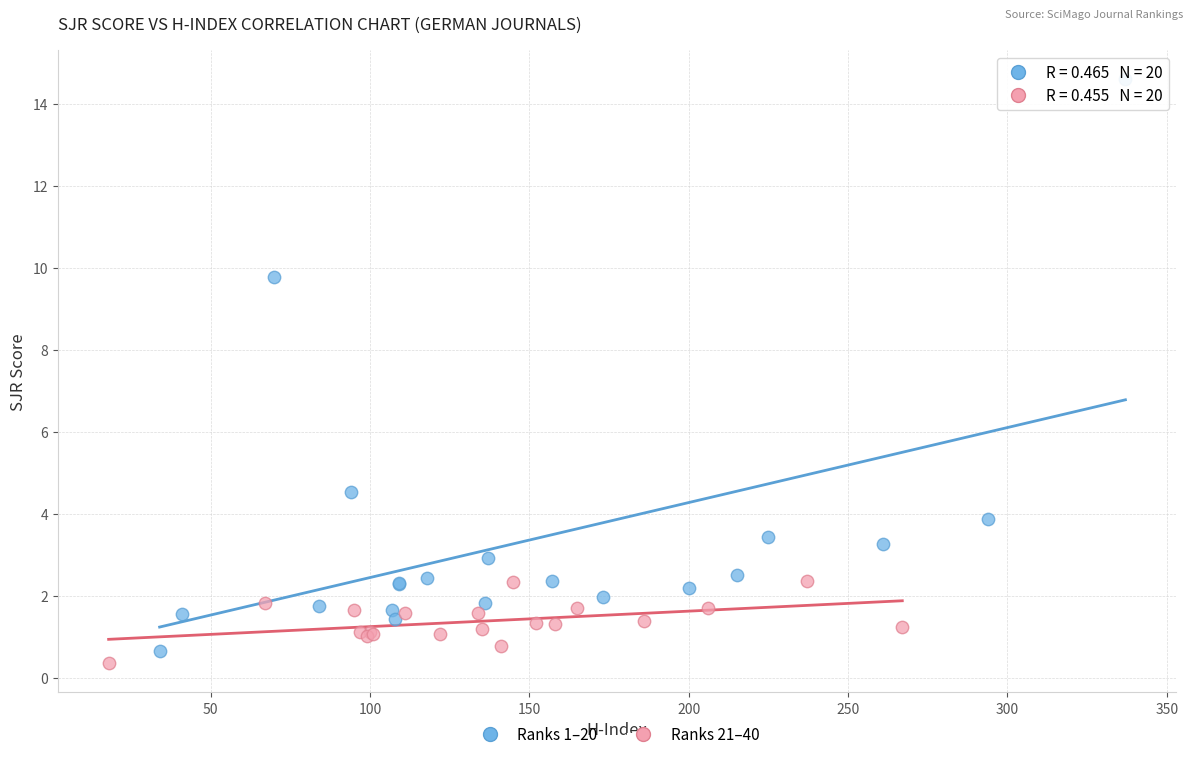

Which series has the largest Y range (max minus min)?

Ranks 1–20